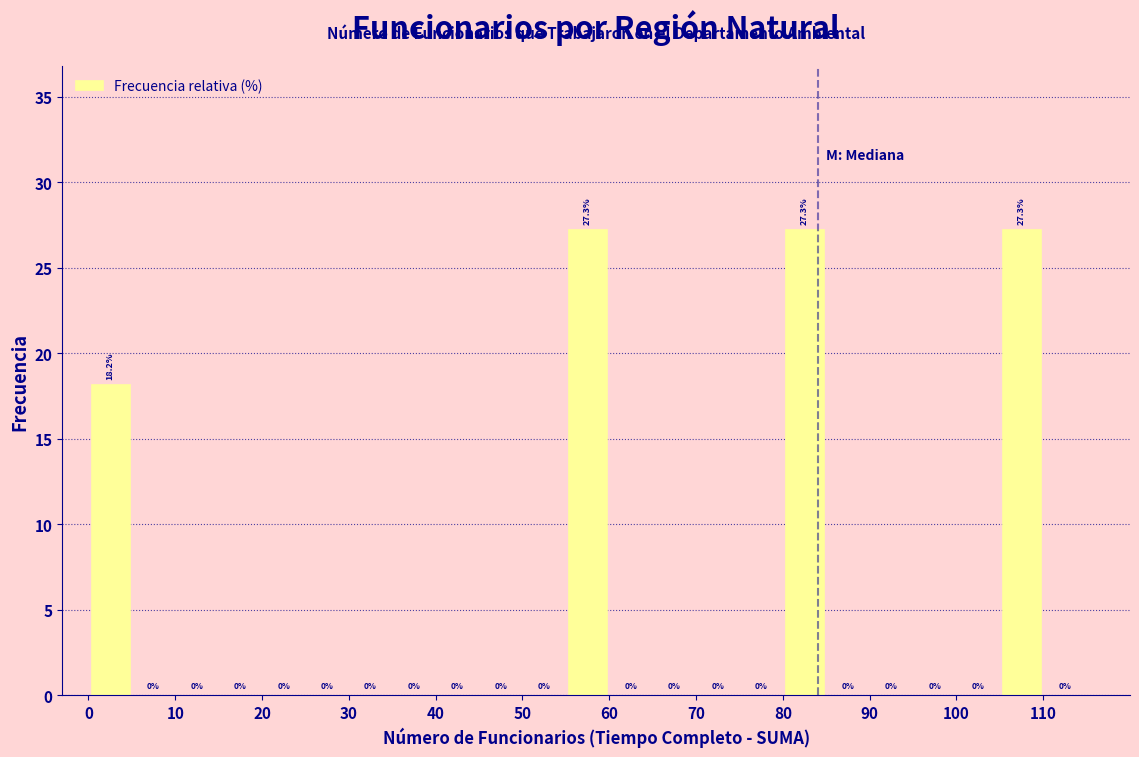

What is the height of the bar covering 55 to 60 on the x-axis?

27.3